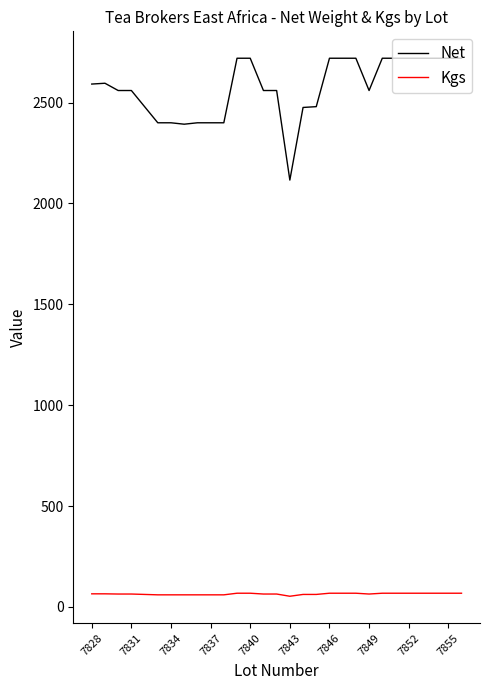

Rank the series by their average value, from lowest to highest.

Kgs, Net